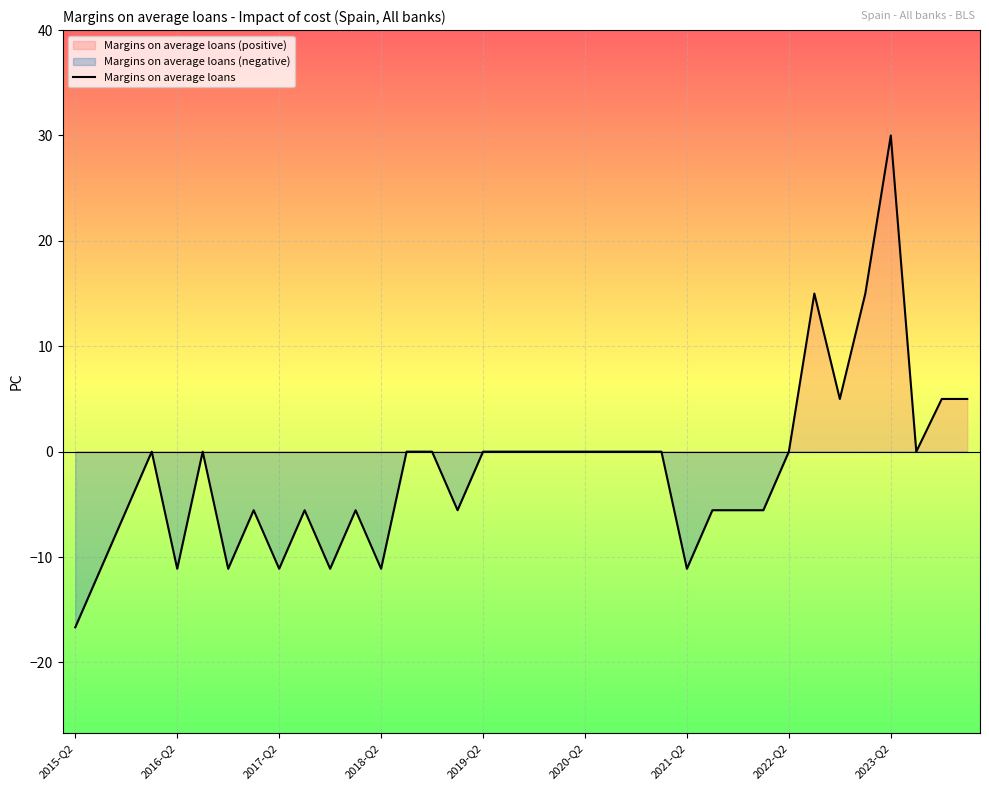

How many points are lower than both their immediate neighbors (excluding endpoints)?

9